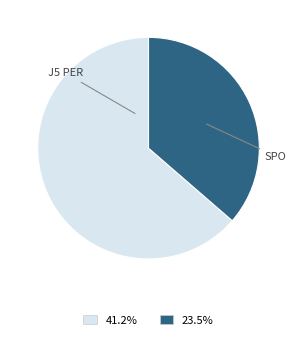

Does any single category account for the majority?

Yes